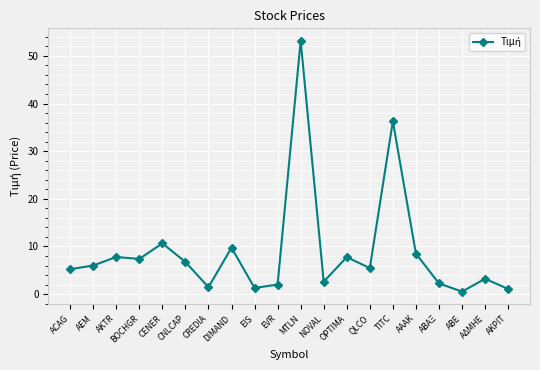

True or false: the data has more than 0 interior local peaks.

True